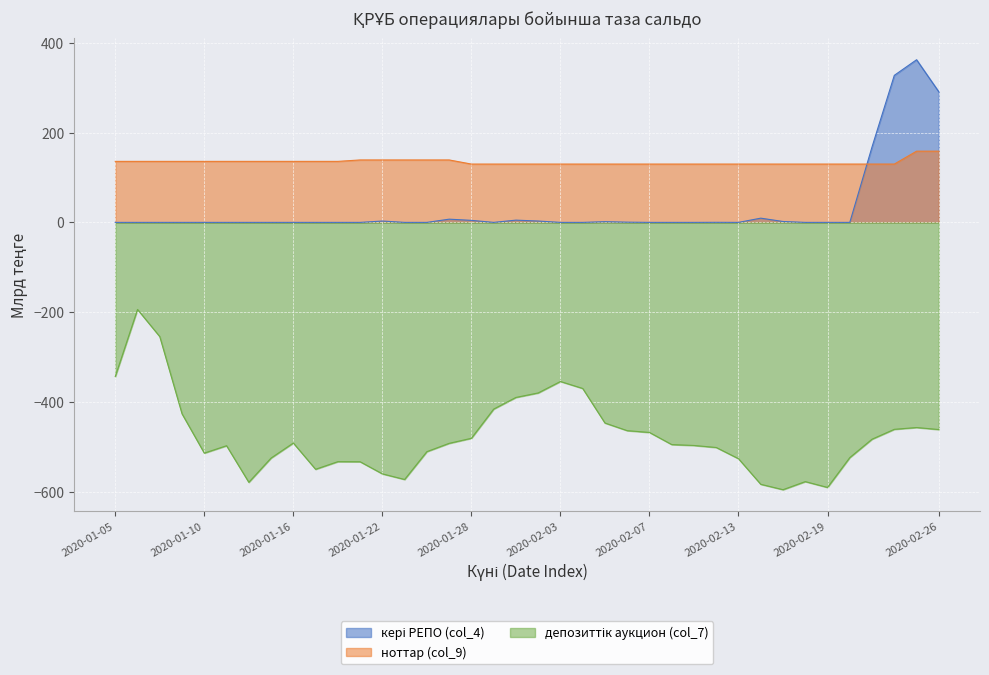

True or false: кері РЕПО (col_4) has a value of -209.1 at 31.

False